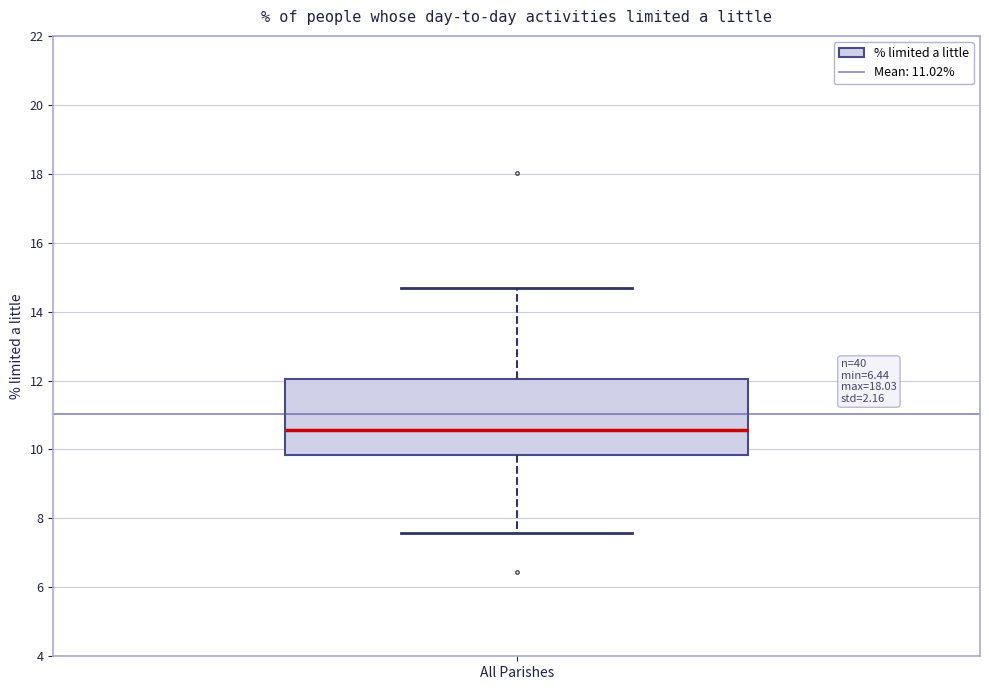

Transcribe this box plot: give where the median line is, the range the box spans, and where the two whiskers end, as read against the y-axis. The values are not printed on the chart, so give them approximately, as read against the axis.

median 10.6, box 9.8 to 12.0, whiskers 7.6 to 14.6